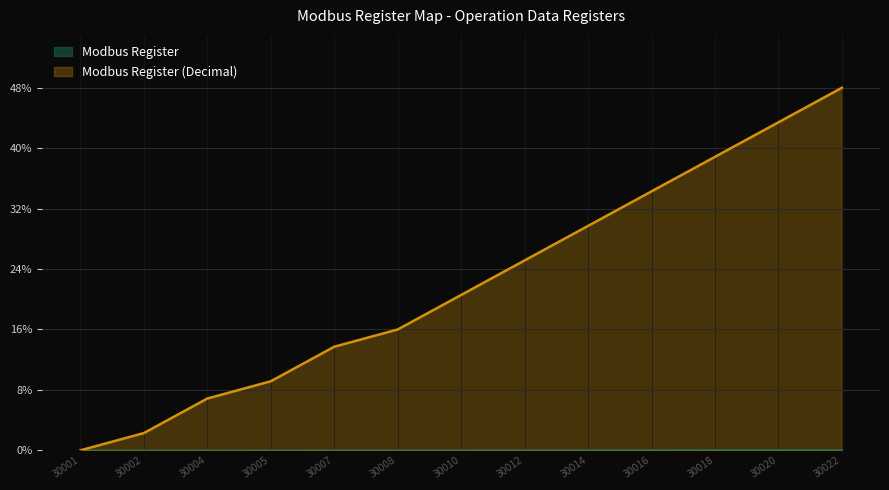

True or false: Modbus Register (Decimal) has more than 0 points higher than both neighbors.

False